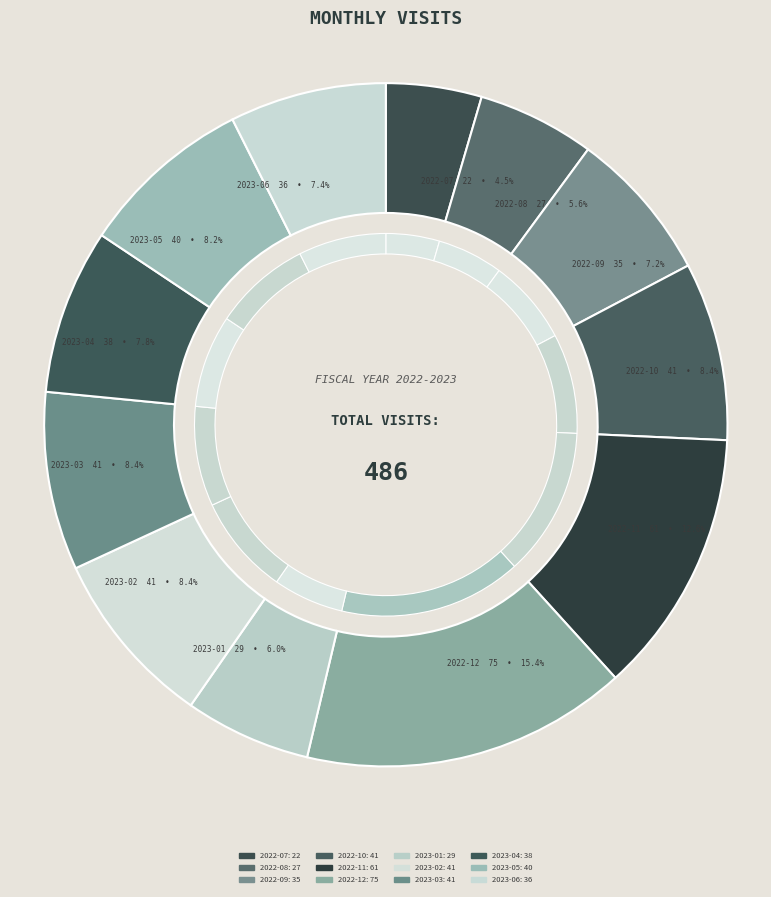

What portion of the pie excludes 2022-09?

92.8%